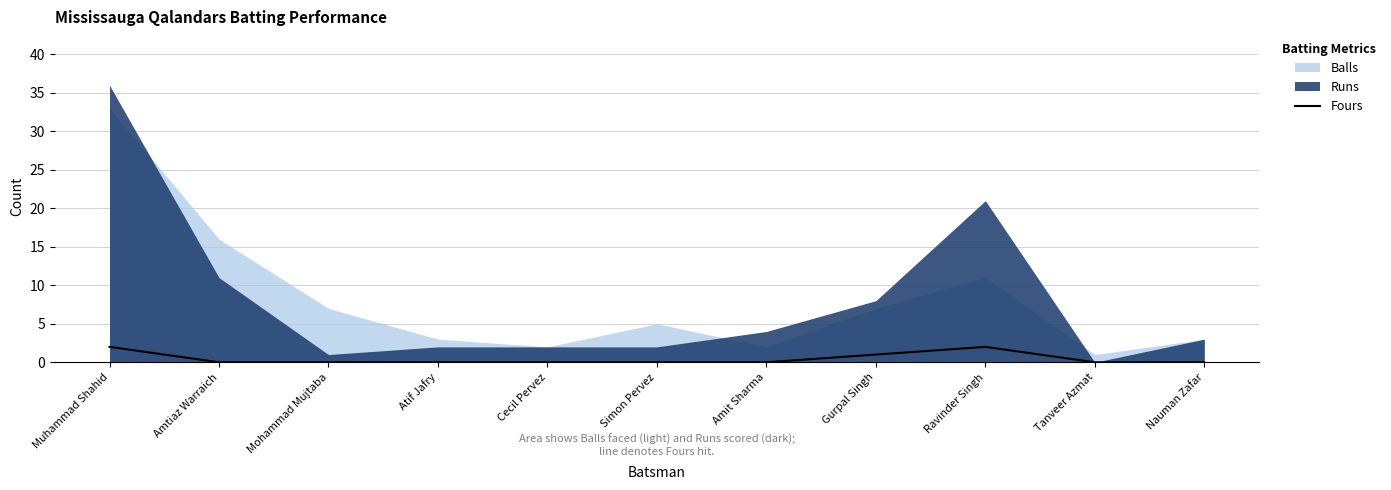

At which category does the chart reach its minimum across all series?

Amtiaz Warraich